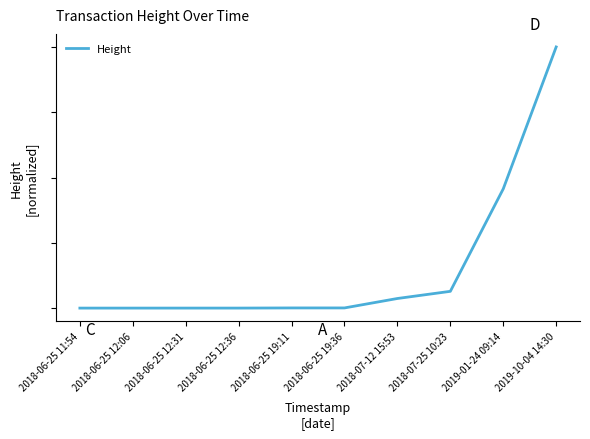

Is this an area chart (filled region under the line)?

No